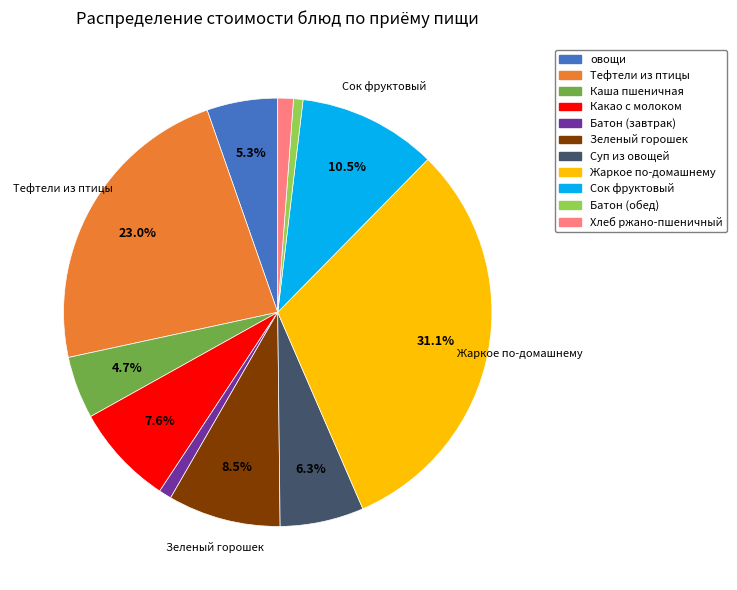

Is there any slice that represents more than half of the pie?

No